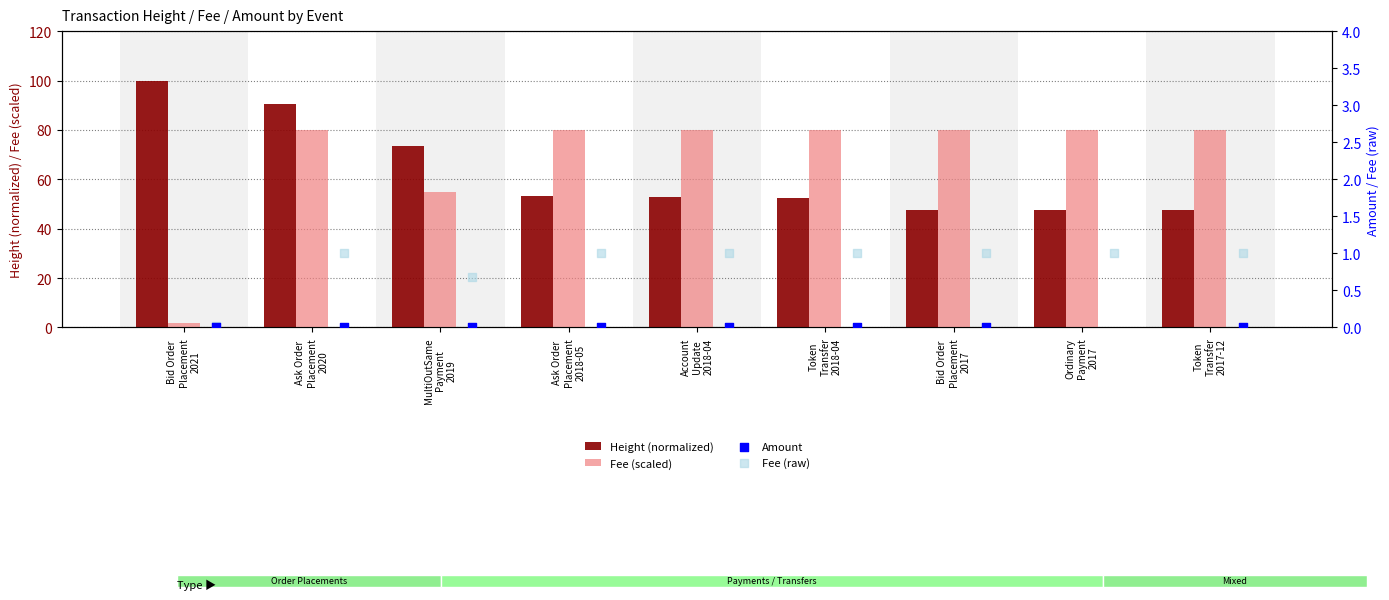

What are all the series names shown in the legend?

Height (normalized), Fee (scaled), Amount, Fee (raw)